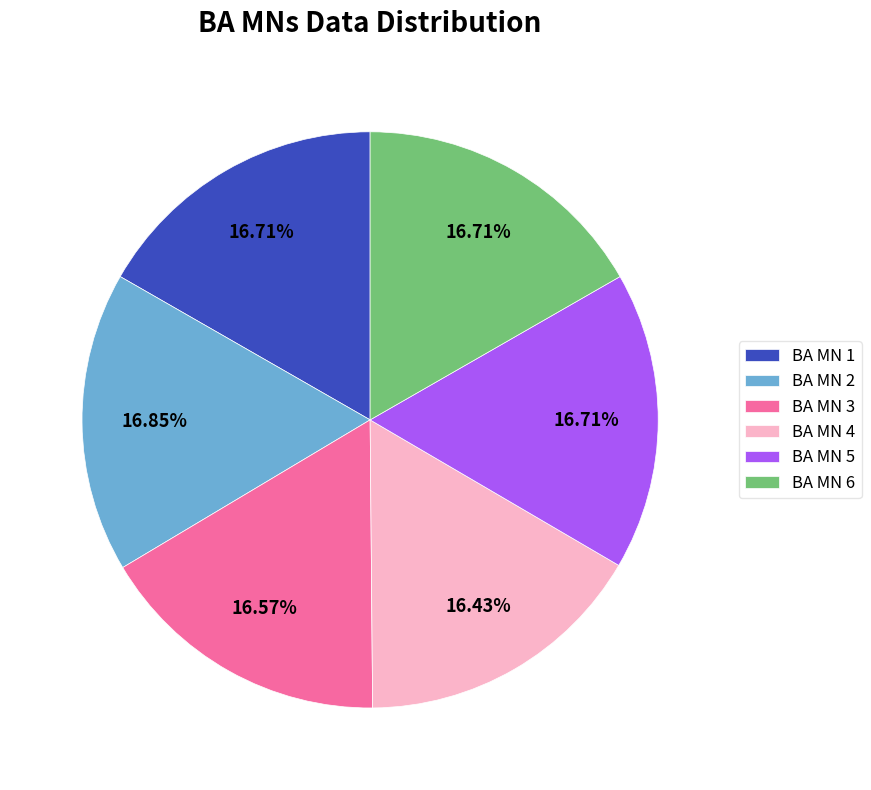

Approximately how many times larger is the value at BA MN 5 compared to BA MN 3?

1.0